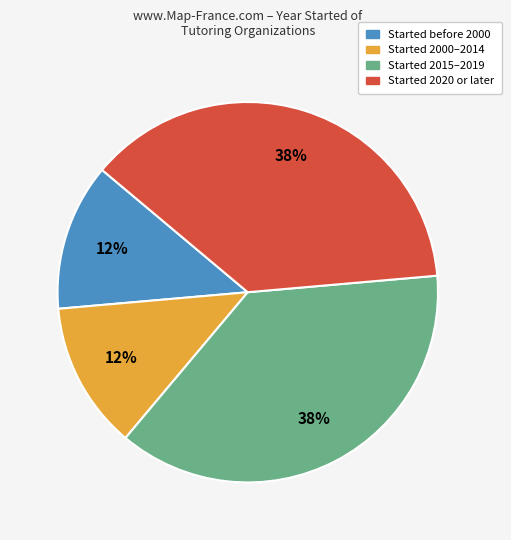

To the nearest percent, what is the difference between the Started 2020 or later and Started 2000–2014 slice percentages?

25%